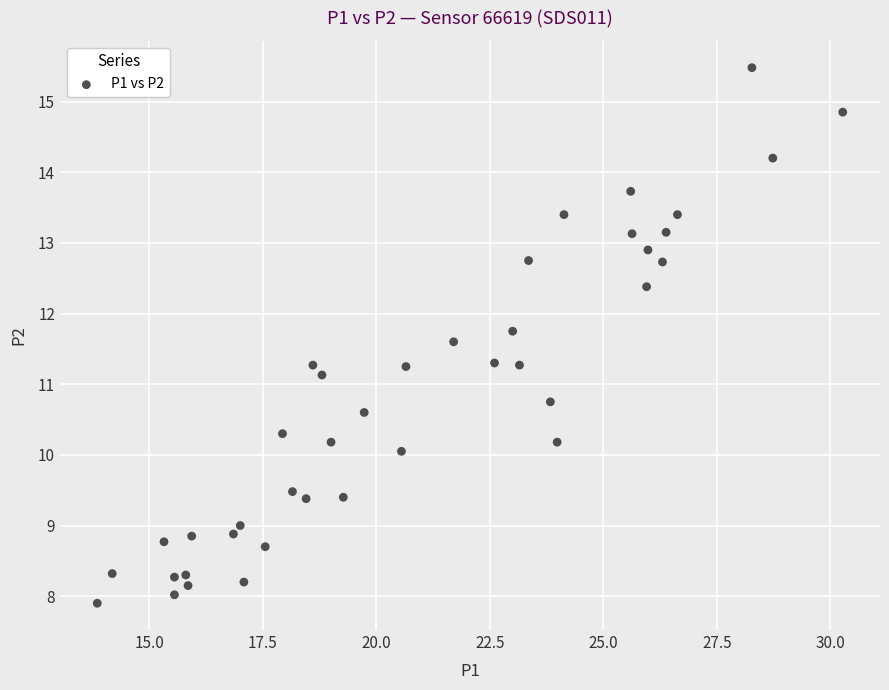

What is the range of Y values (max minus min)?

7.6